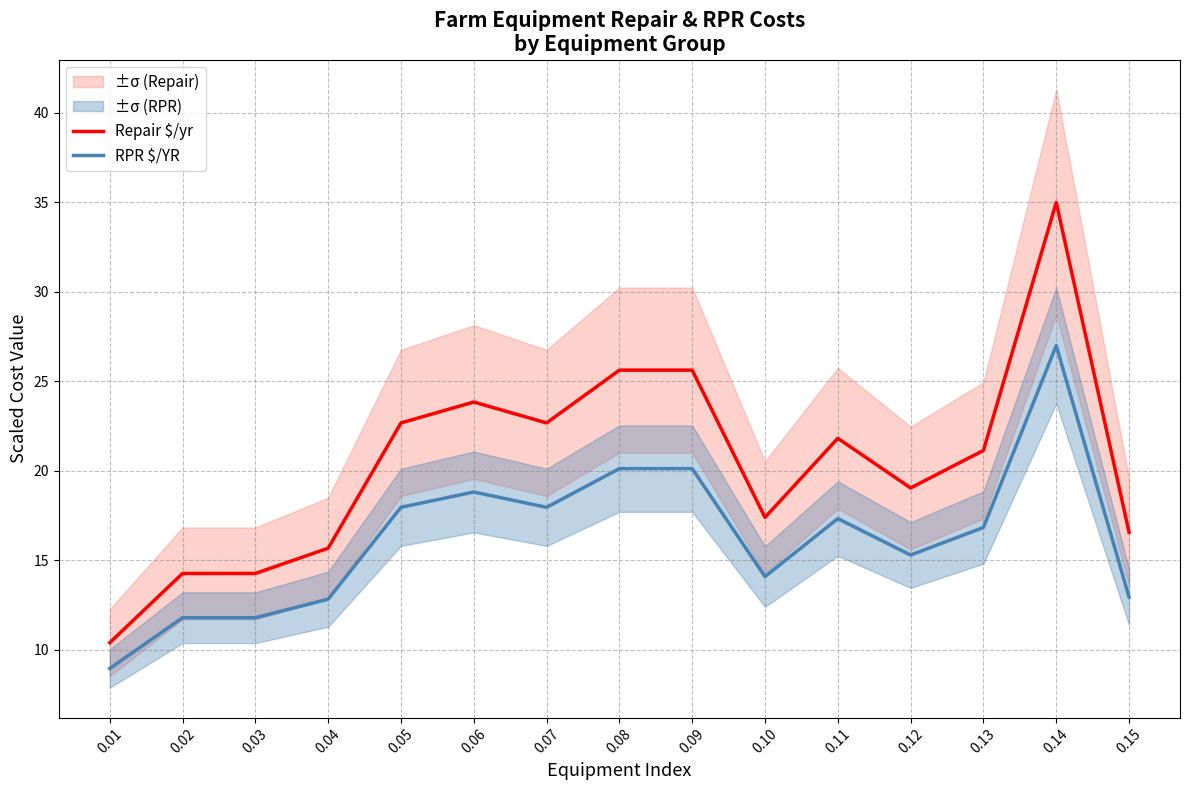

Reading right to left, list all the values displayed in this chart.

Repair $/yr: 0.15=16.6	0.14=35.0	0.13=21.1	0.12=19.0	0.11=21.8	0.10=17.4	0.09=25.6	0.08=25.6	0.07=22.7	0.06=23.8	0.05=22.7	0.04=15.7	0.03=14.3	0.02=14.3	0.01=10.4
RPR $/YR: 0.15=13.0	0.14=27.0	0.13=16.8	0.12=15.3	0.11=17.3	0.10=14.1	0.09=20.1	0.08=20.1	0.07=18.0	0.06=18.8	0.05=18.0	0.04=12.8	0.03=11.8	0.02=11.8	0.01=9.0